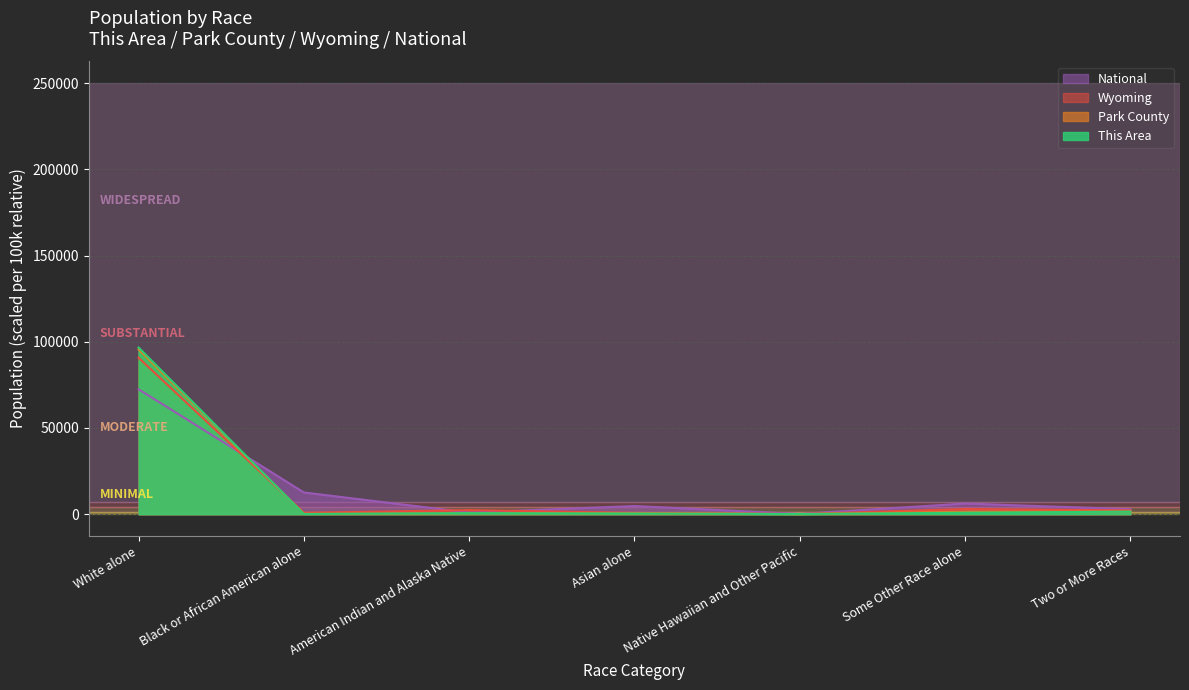

At which category does Wyoming reach its first local peak?

American Indian and Alaska Native